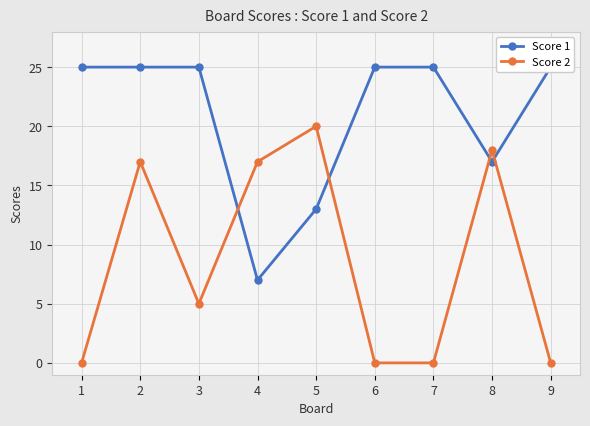

Between 7 and 6, which is larger?

7